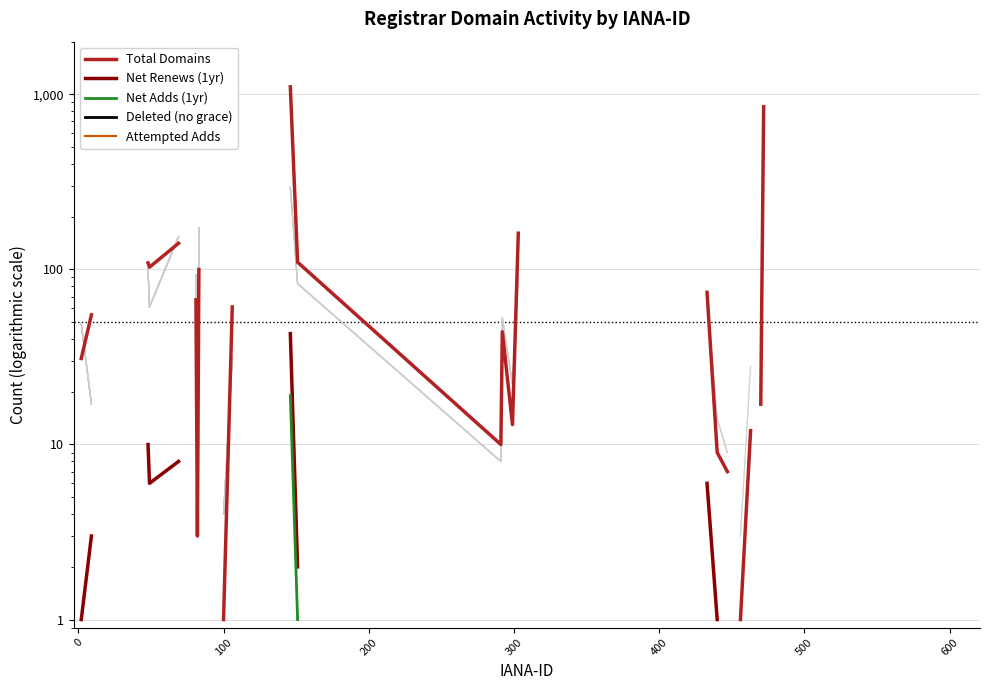

How many categories are shown in the chart?

40